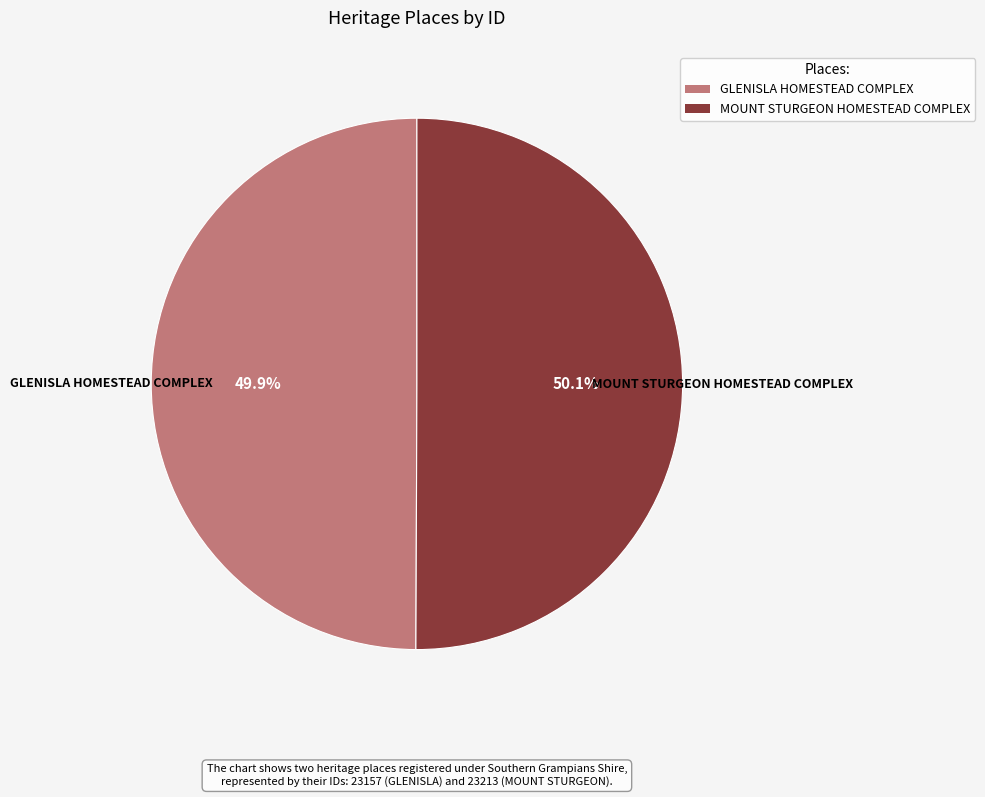

How many slices are in this pie chart?

2